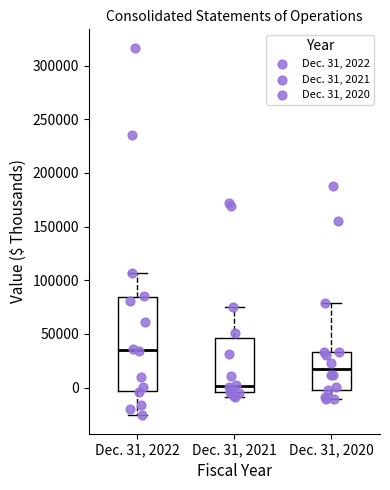

Reading left to right, transcribe this box plot: for each box, give where its median line is, the range the box spans, and where its two whiskers end, as read against the y-axis. The values are not printed on the chart, so give them approximately, as read against the axis.

Dec. 31, 2022: median 35000, box -5000 to 85000, whiskers -25000 to 105000
Dec. 31, 2021: median 0, box -5000 to 45000, whiskers -10000 to 75000
Dec. 31, 2020: median 15000, box 0 to 35000, whiskers -10000 to 80000